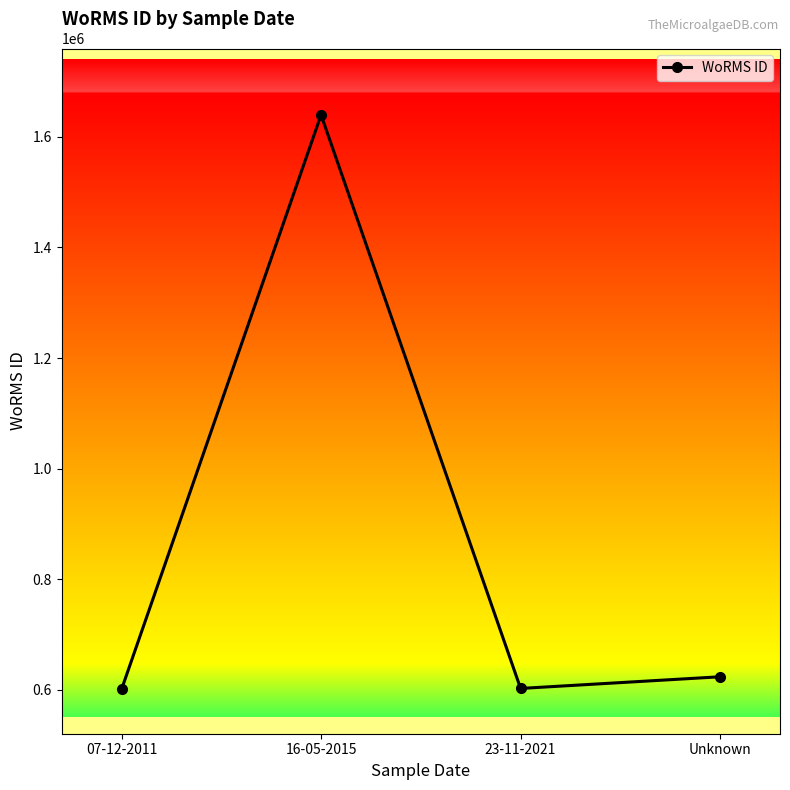

What is the difference between the maximum and minimum values?

1038597